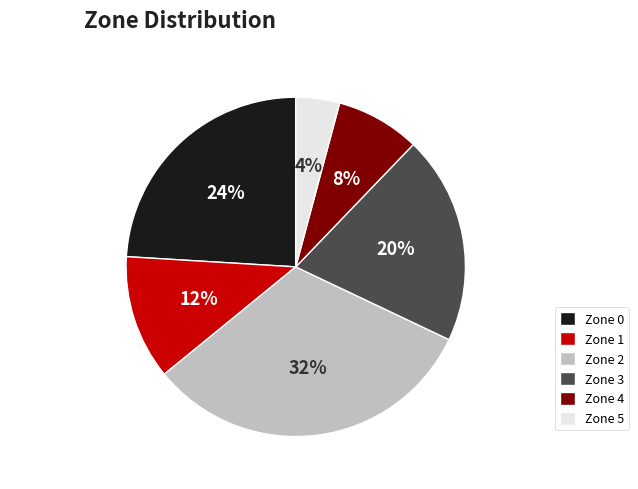

True or false: Zone 0 accounts for 31% of the total.

False